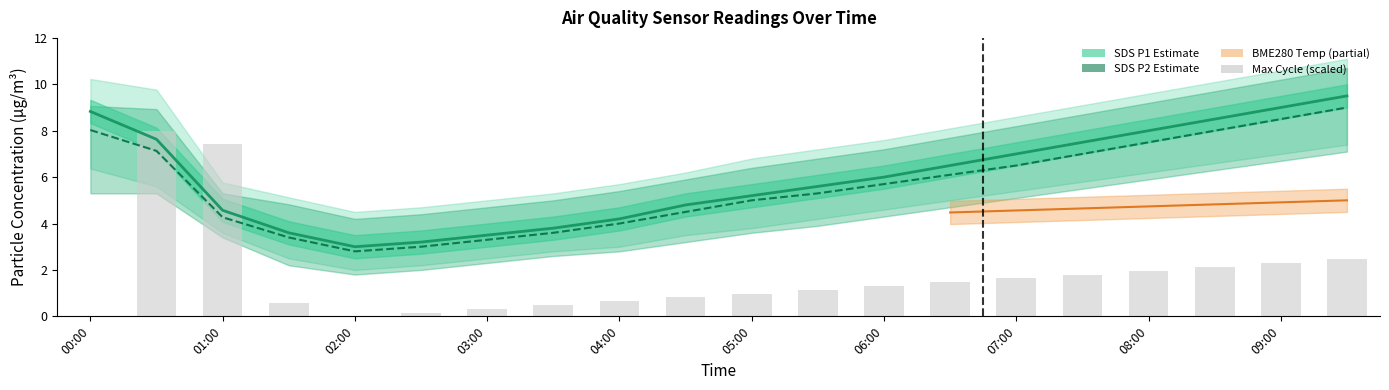

What is the difference between the SDS P2 Estimate values at 18 and 15?

1.5